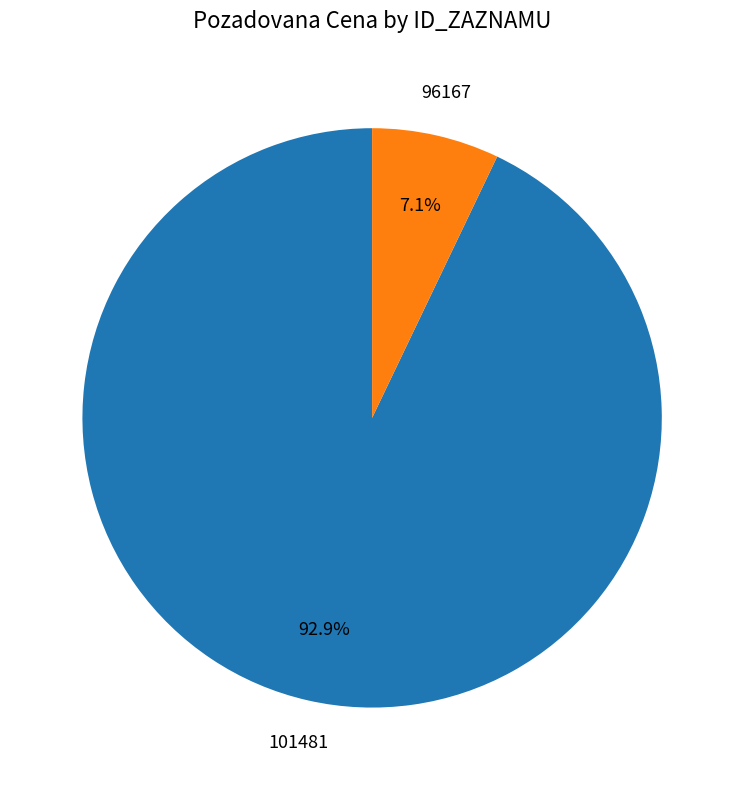

Is there any slice that represents more than half of the pie?

Yes